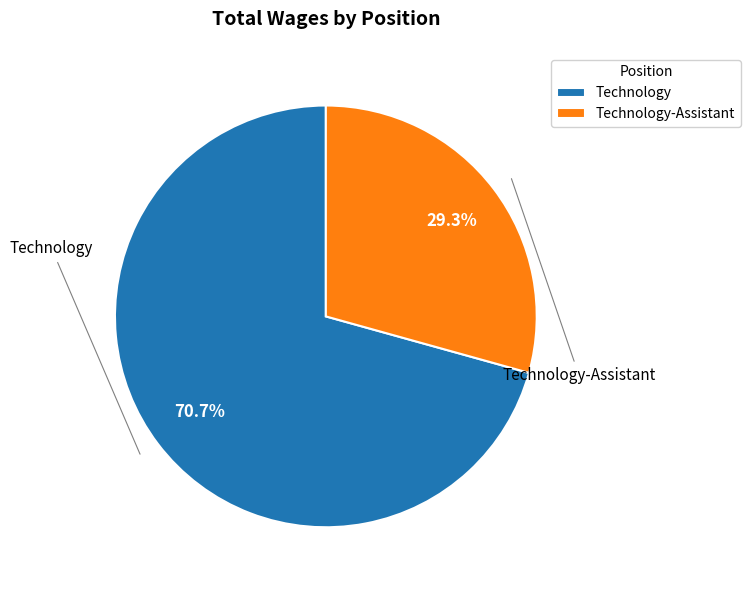

Does any single category account for the majority?

Yes